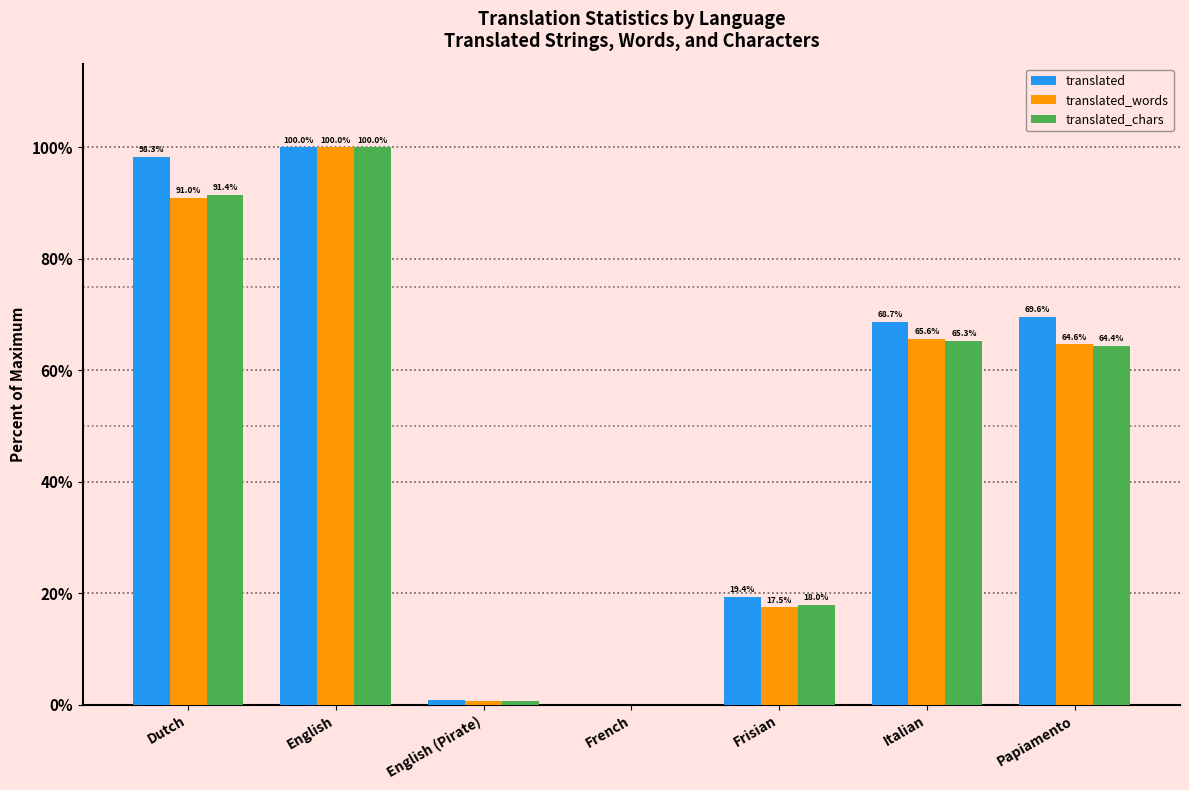

What are all the series names shown in the legend?

translated, translated_words, translated_chars